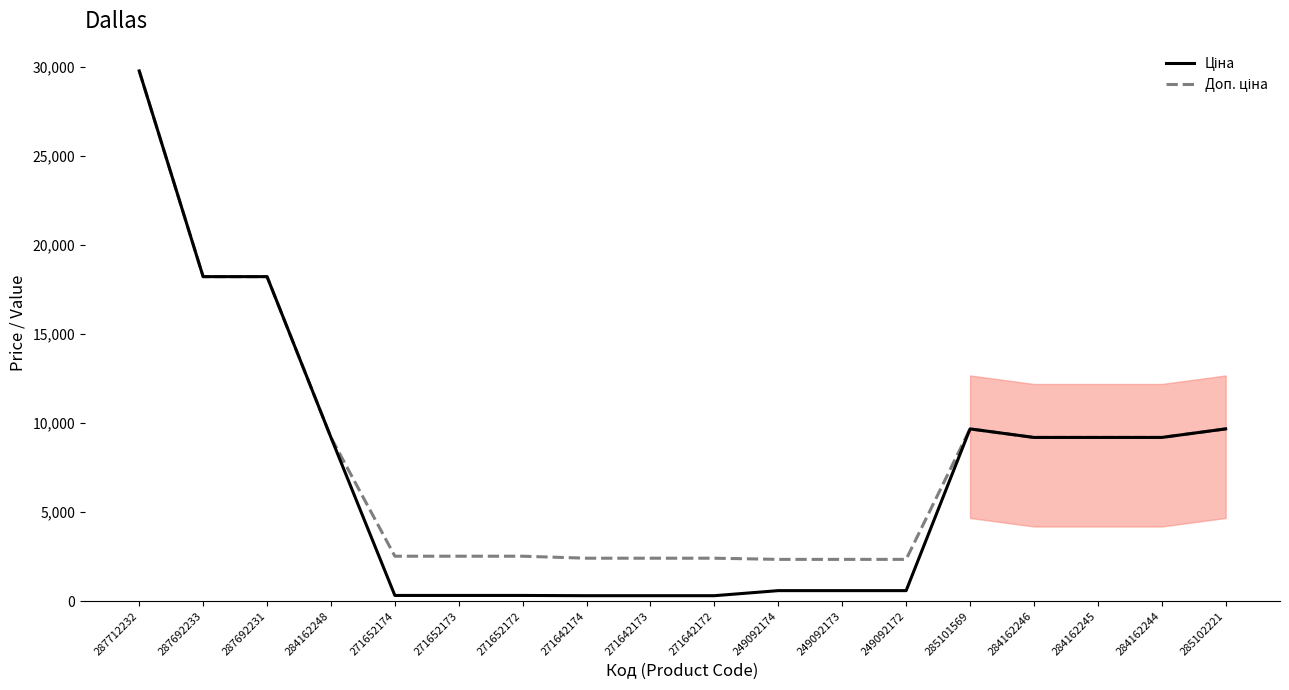

Which label corresponds to the largest value in the chart?

287712232